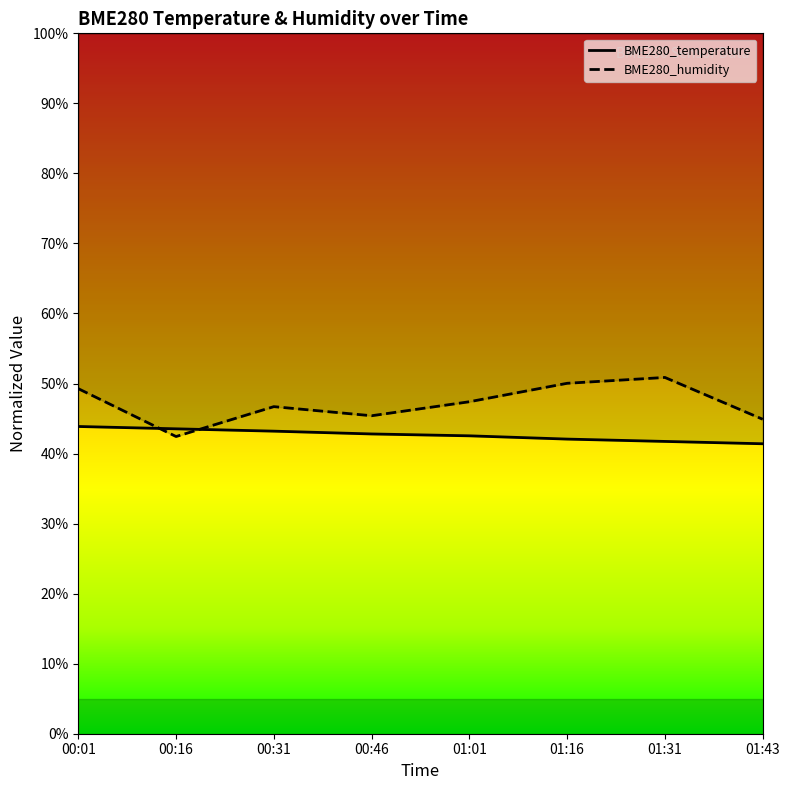

Which series ends up on top after the final intersection of BME280_humidity and BME280_temperature?

BME280_humidity